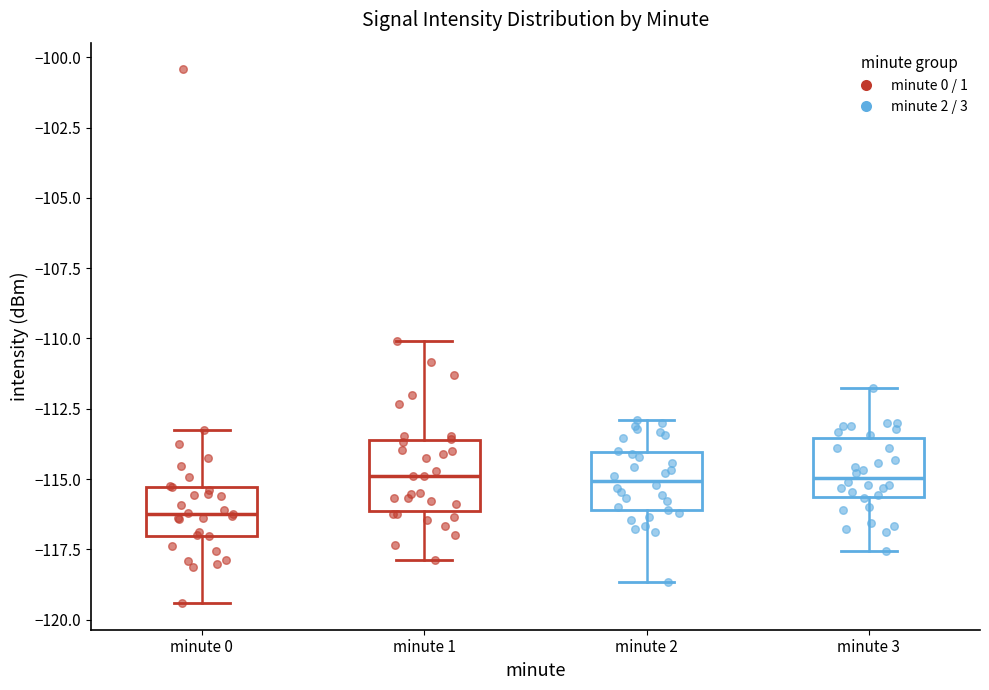

Reading left to right, transcribe this box plot: for each box, give where its median line is, the range the box spans, and where its two whiskers end, as read against the y-axis. The values are not printed on the chart, so give them approximately, as read against the axis.

minute 0: median -116.0, box -117.0 to -115.5, whiskers -119.5 to -113.5
minute 1: median -115.0, box -116.0 to -113.5, whiskers -118.0 to -110.0
minute 2: median -115.0, box -116.0 to -114.0, whiskers -118.5 to -113.0
minute 3: median -115.0, box -115.5 to -113.5, whiskers -117.5 to -112.0